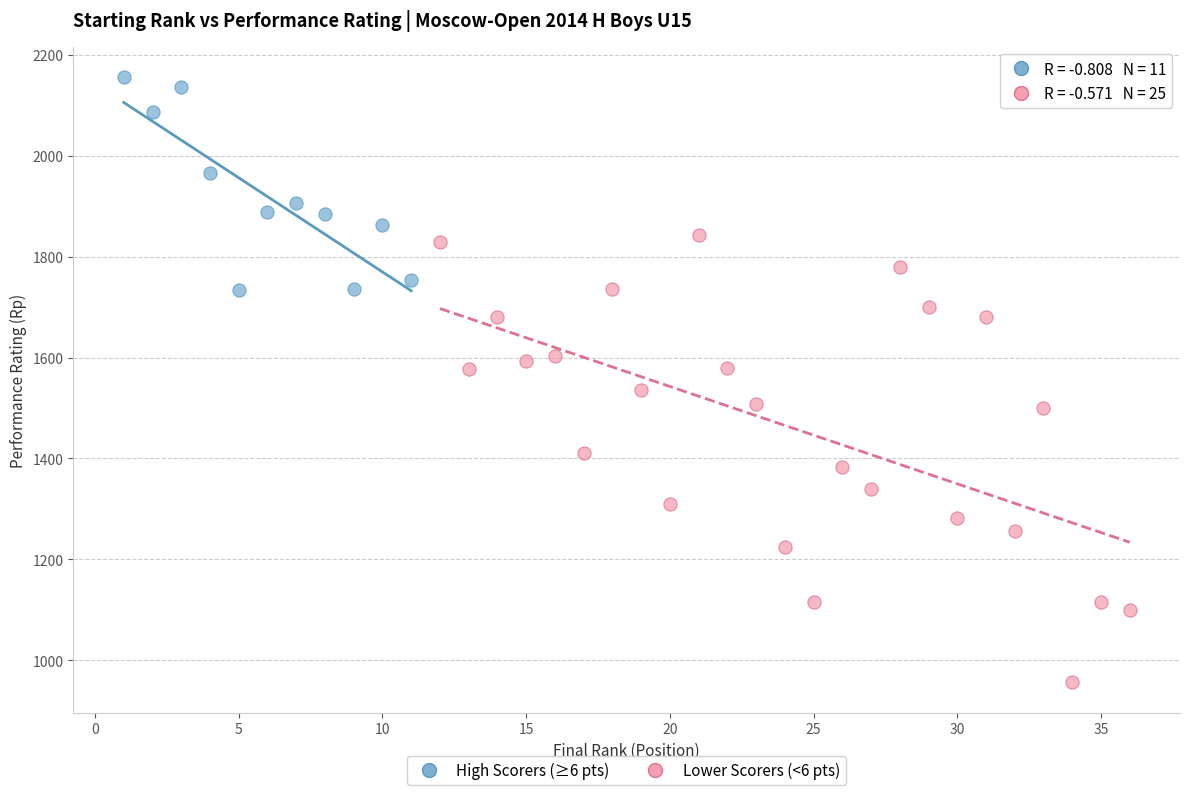

What are all the series names shown in the legend?

High Scorers (≥6 pts), Lower Scorers (<6 pts)